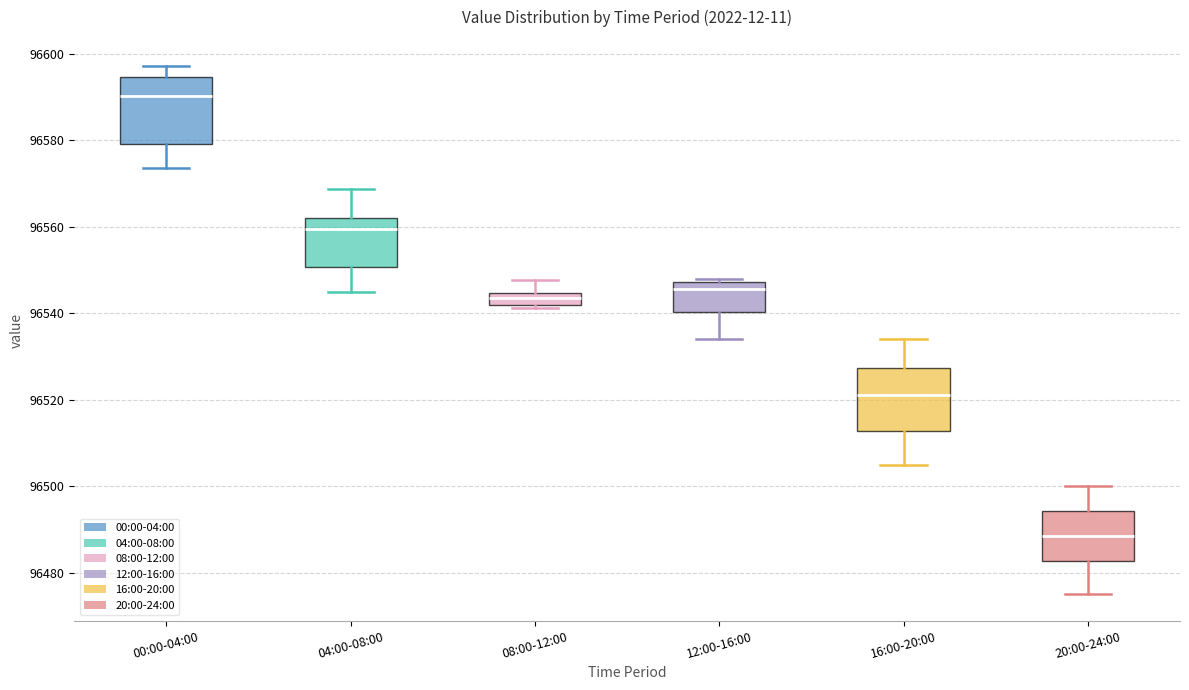

Where is the upper edge of the box for 16:00-20:00 on the y-axis? The values are not printed on the chart, so give them approximately, as read against the axis.

96528